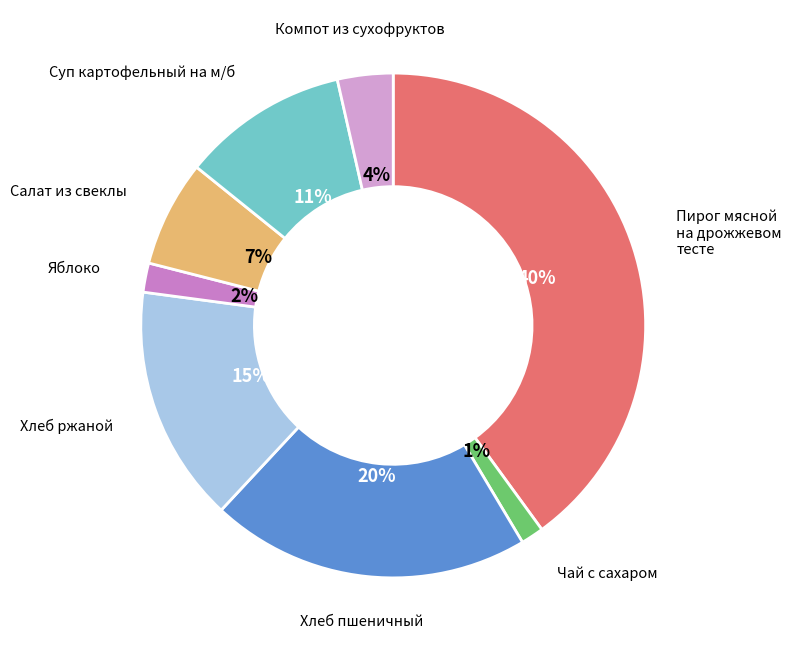

Which has a higher value, Чай с сахаром or Компот из сухофруктов?

Компот из сухофруктов